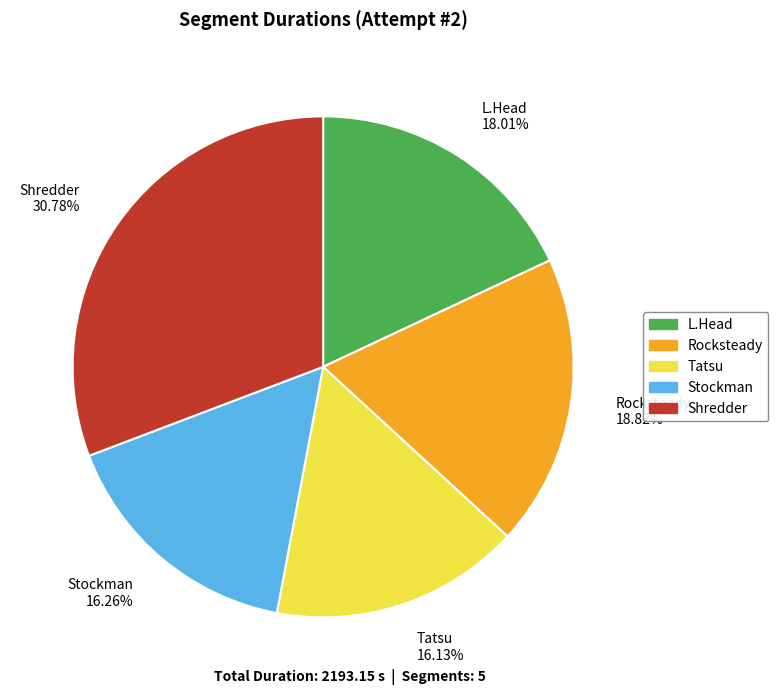

Approximately how many times larger is the value at Rocksteady 18.82% compared to Tatsu 16.13%?

1.2